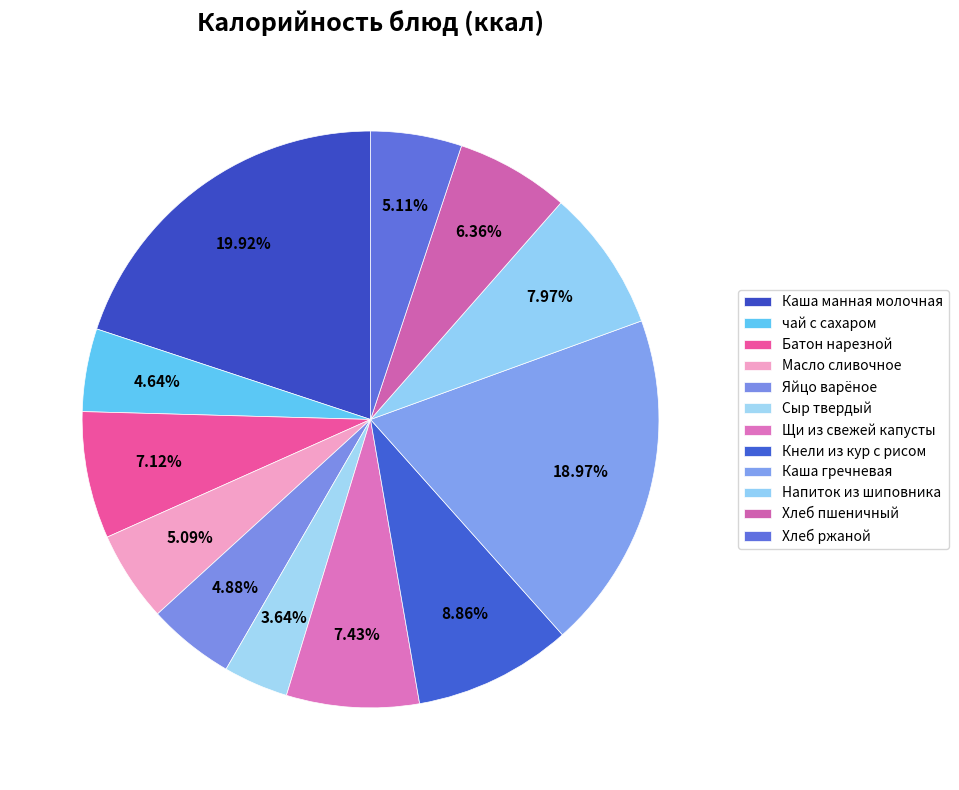

Is it true that чай с сахаром is 13% of the pie?

False